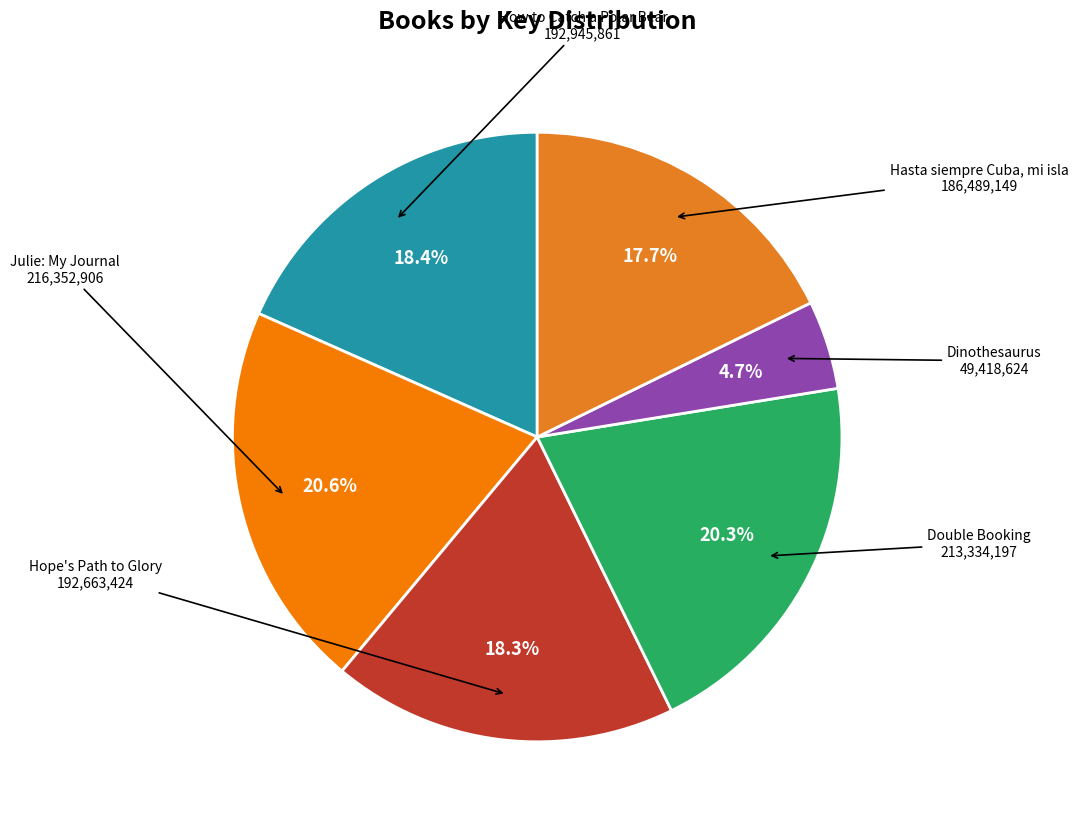

Combined, do Double Booking and Julie: My Journal account for over 50%?

No